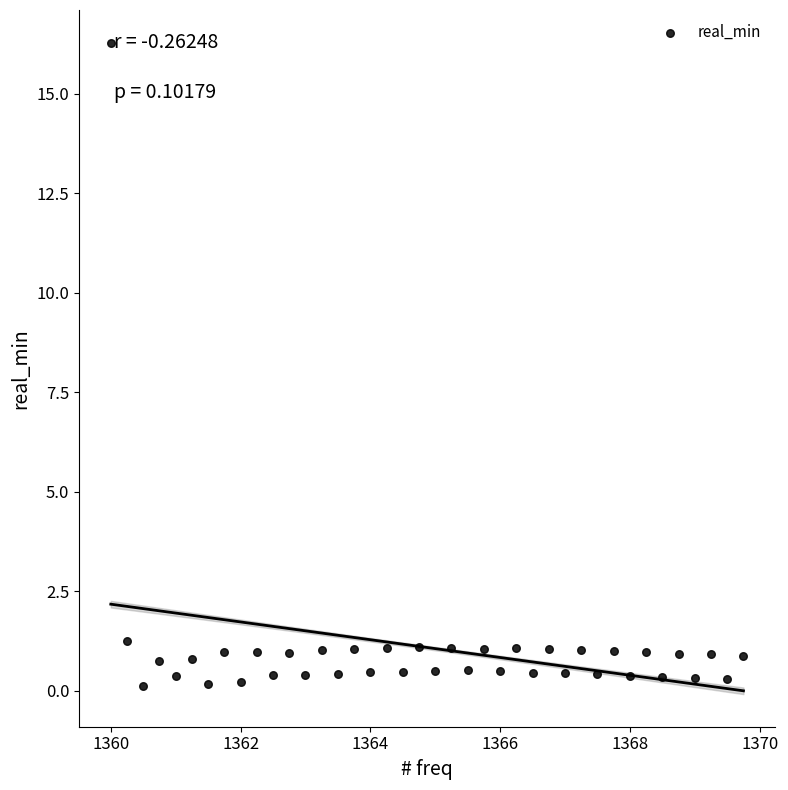

What is the range of X values (max minus min)?

9.8